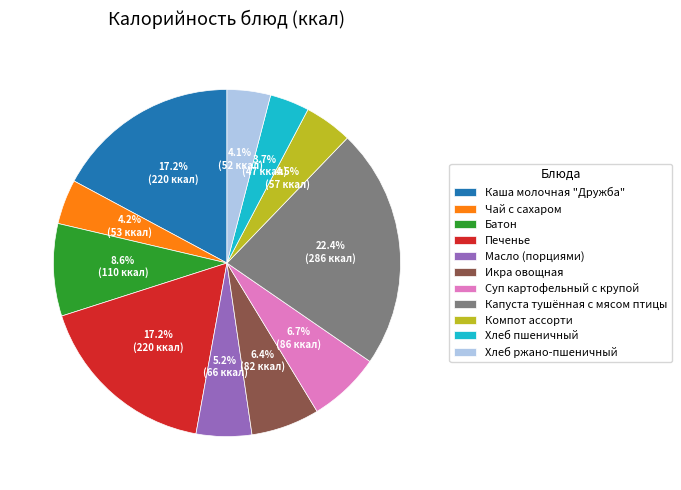

True or false: Батон accounts for 19% of the total.

False